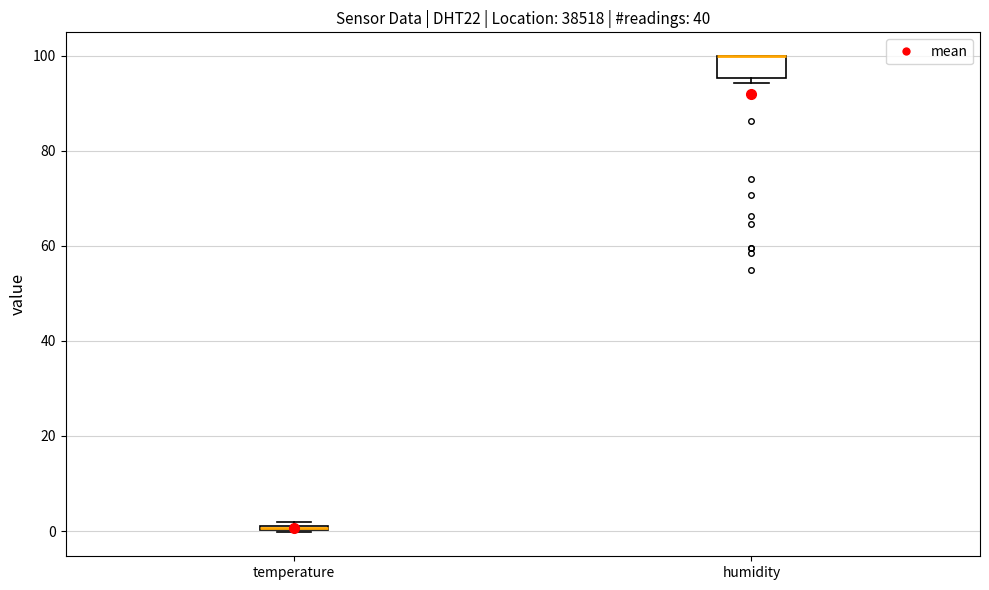

Where is the upper edge of the box for humidity on the y-axis? The values are not printed on the chart, so give them approximately, as read against the axis.

100